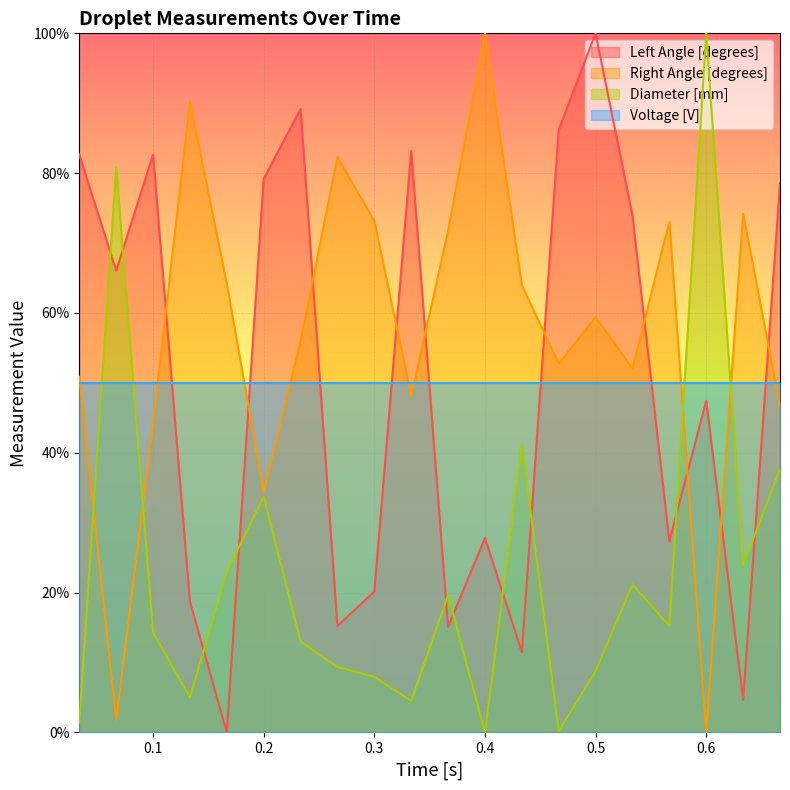

True or false: Diameter [mm] has more than 2 points higher than both neighbors.

True